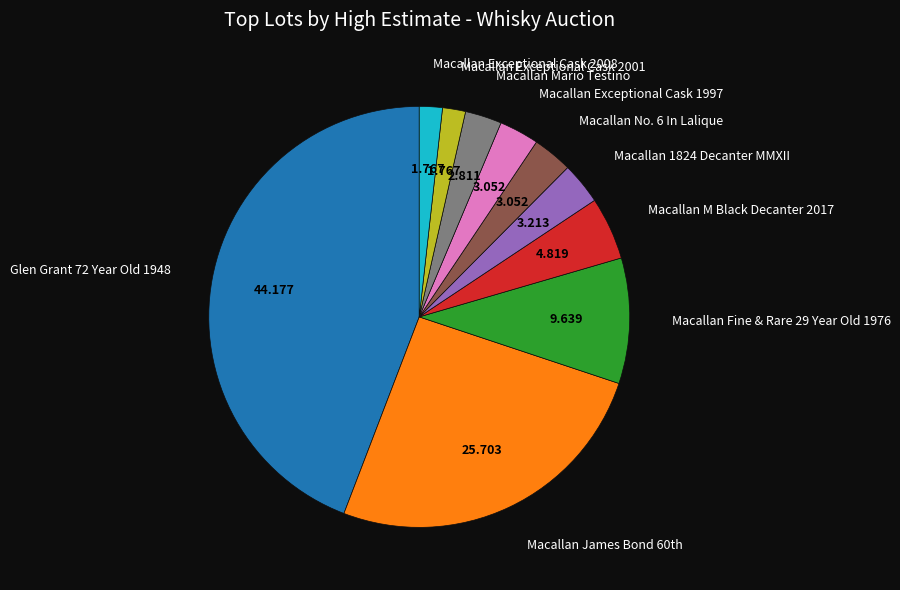

Is there any slice that represents more than half of the pie?

No